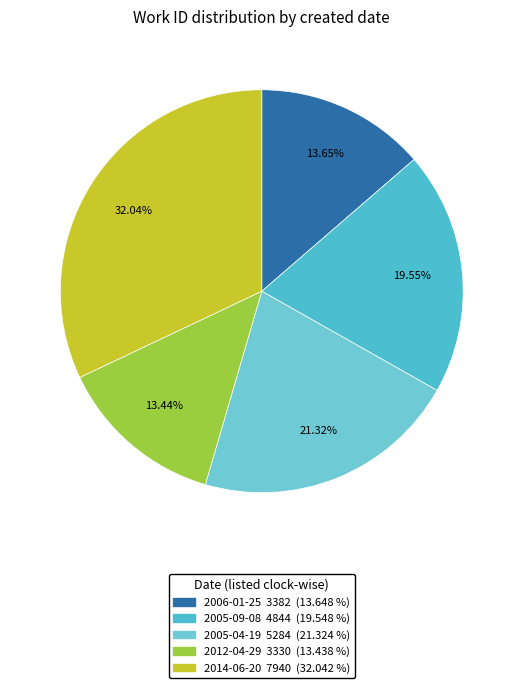

True or false: 2005-09-08 accounts for 12% of the total.

False